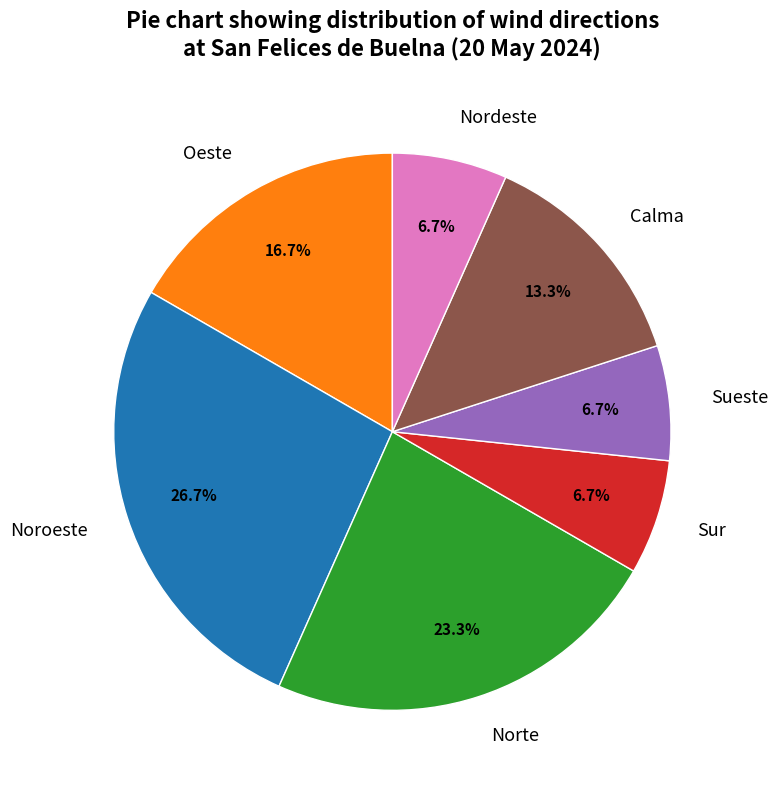

To the nearest percent, what portion does Oeste represent?

17%